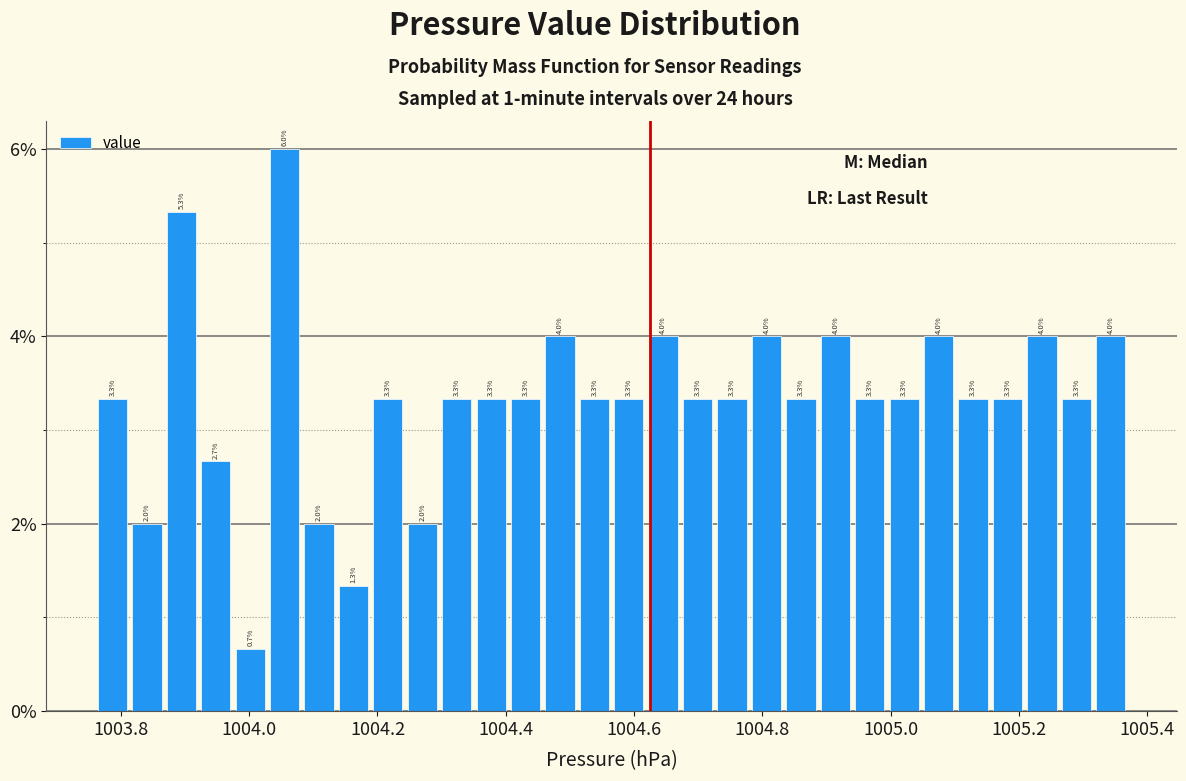

Read against the x-axis, roughly where is the centre of the tallest bar?

1004.06